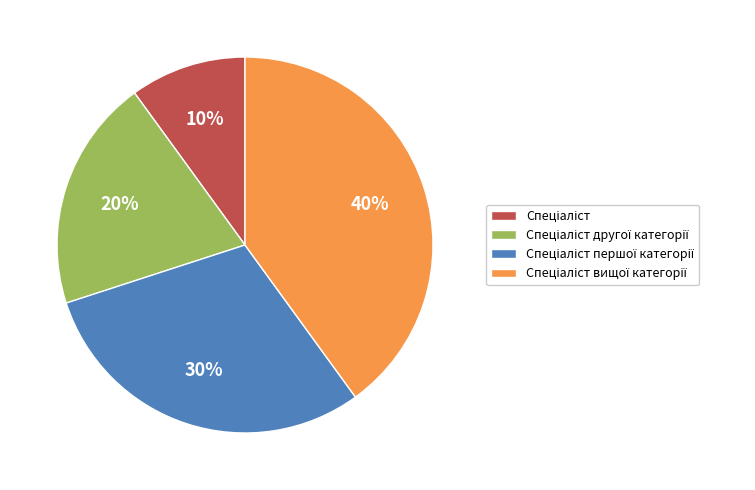

To the nearest percent, what is the difference between the largest and smallest slice percentages?

30%